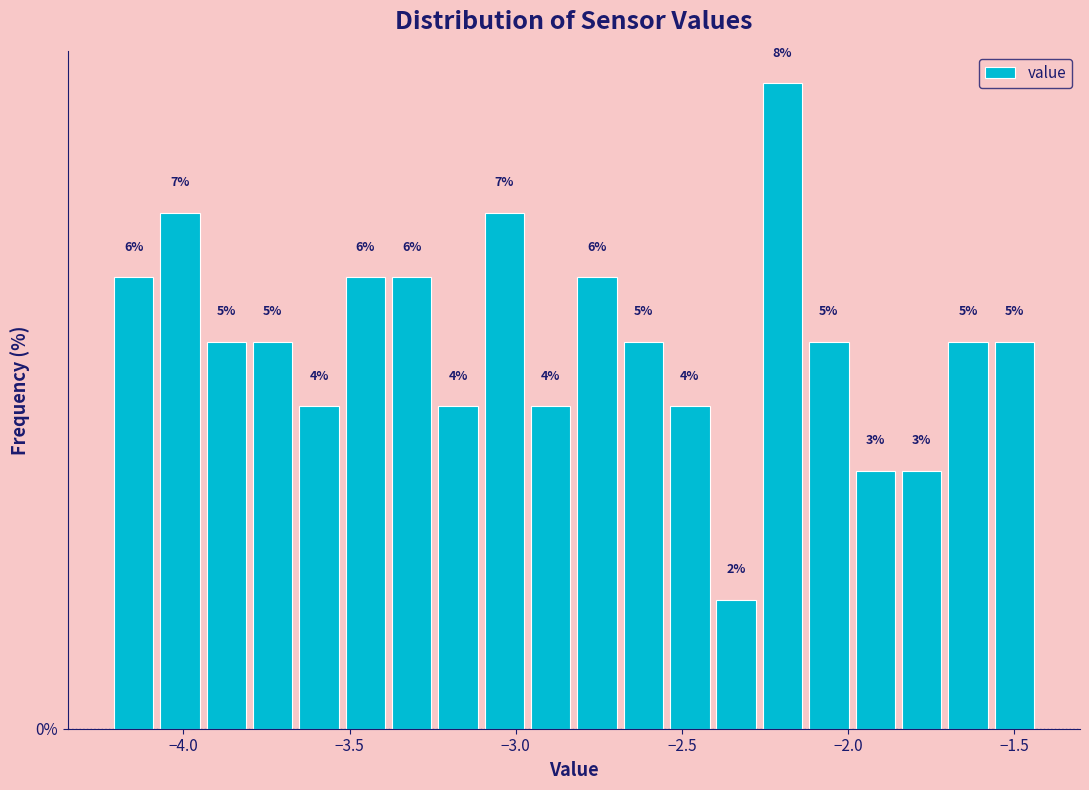

Read against the x-axis, roughly where is the centre of the tallest bar?

-2.20